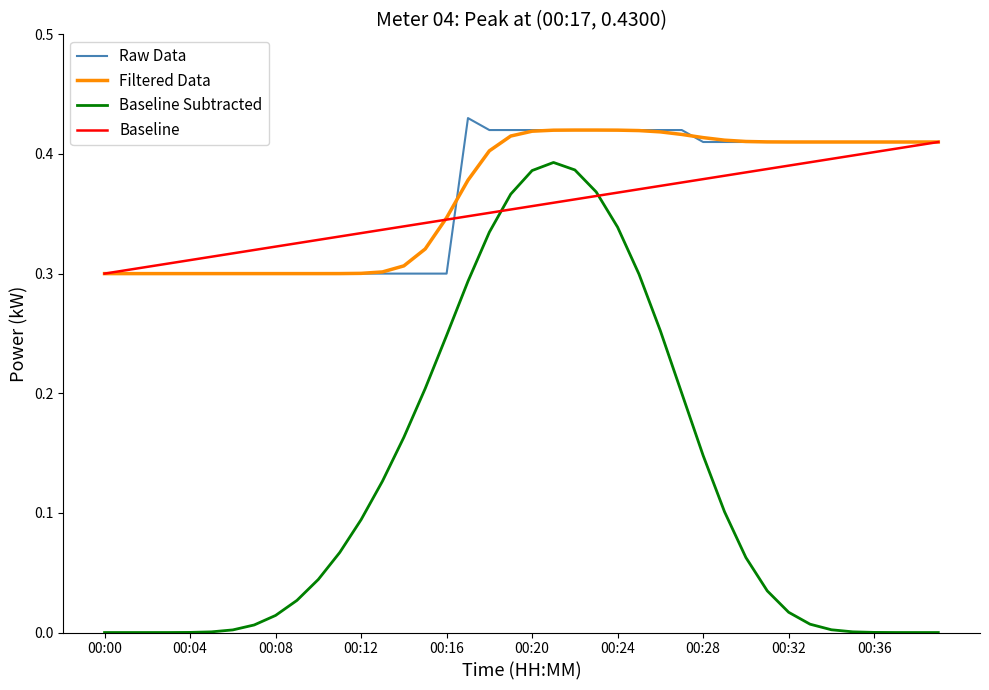

True or false: Raw Data and Baseline Subtracted intersect in this chart.

False